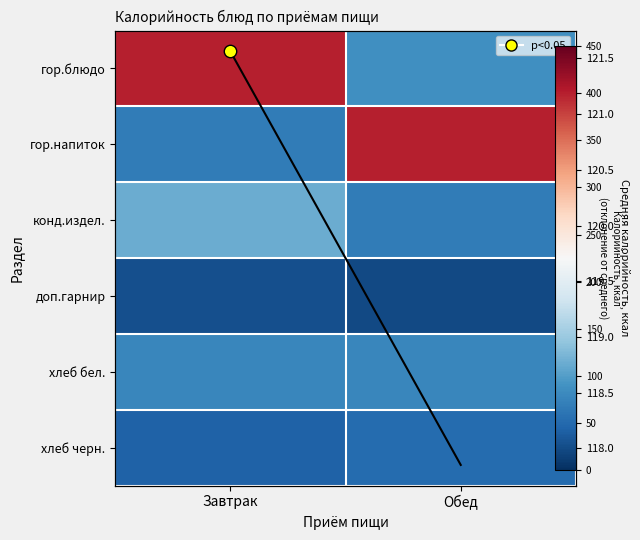

Where does the гор.напиток series first go above 399?

Обед